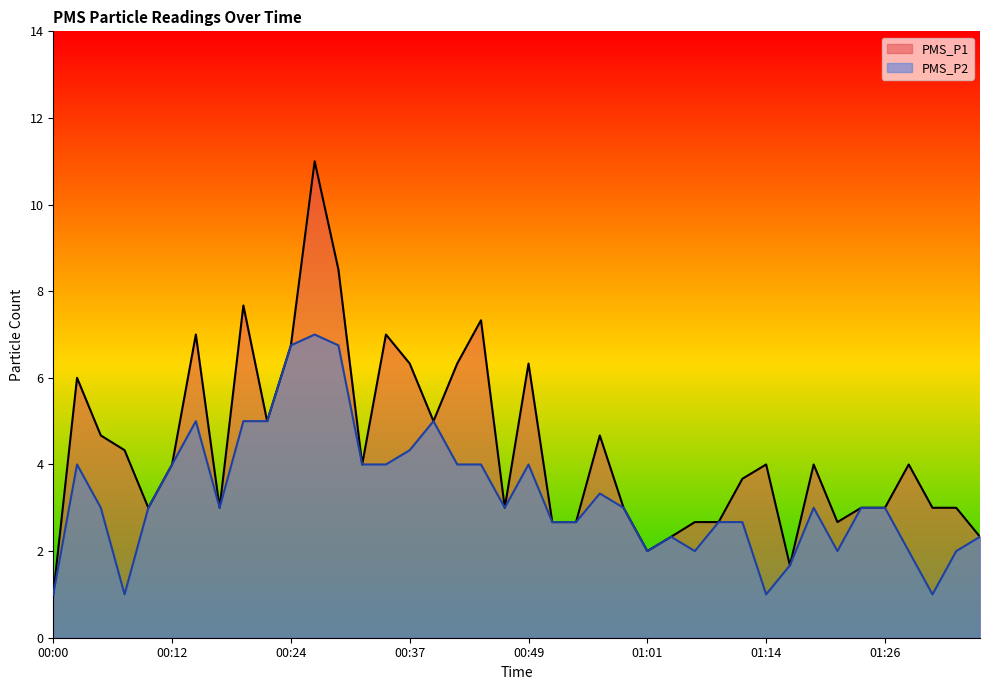

What is the sum of all PMS_P1 values?

174.3